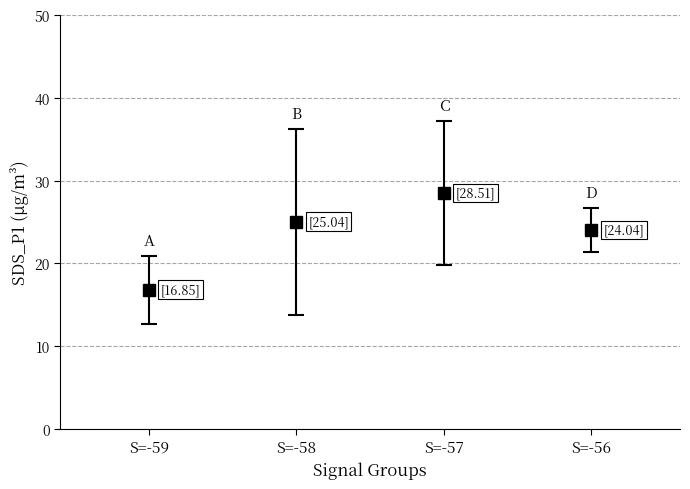

Is it true that BME280_temperature equals 3.6 at 27?

False